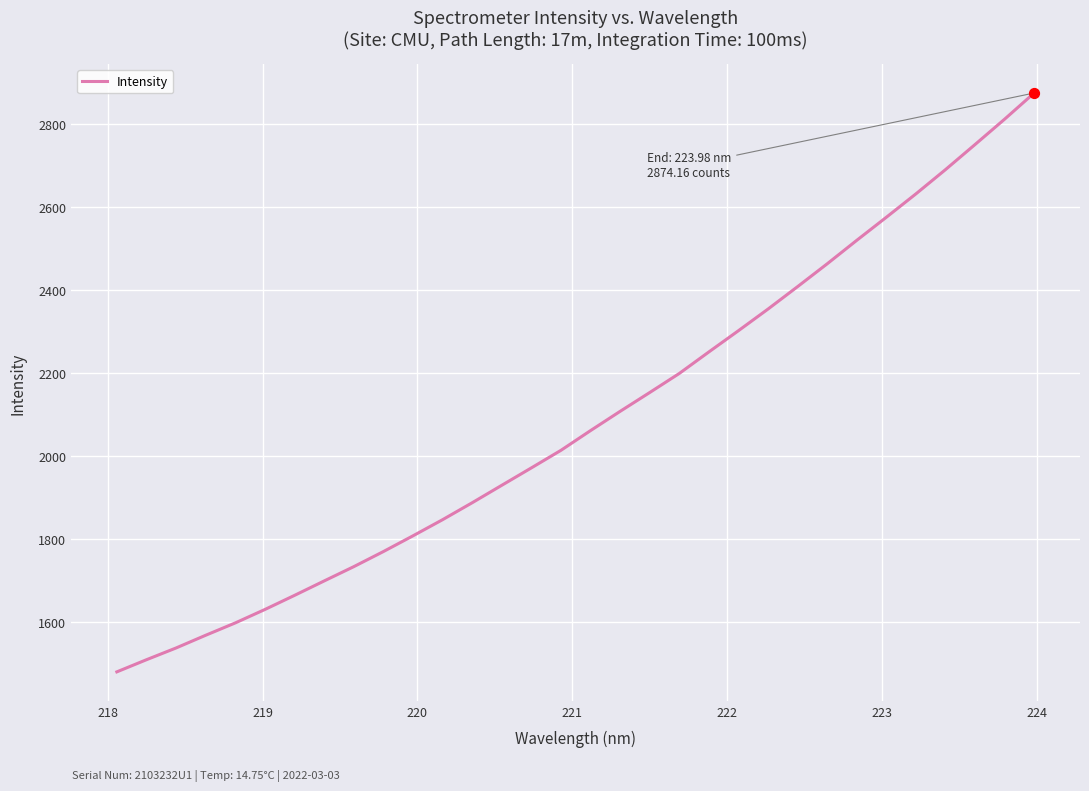

What is the greatest value displayed?

2874.2